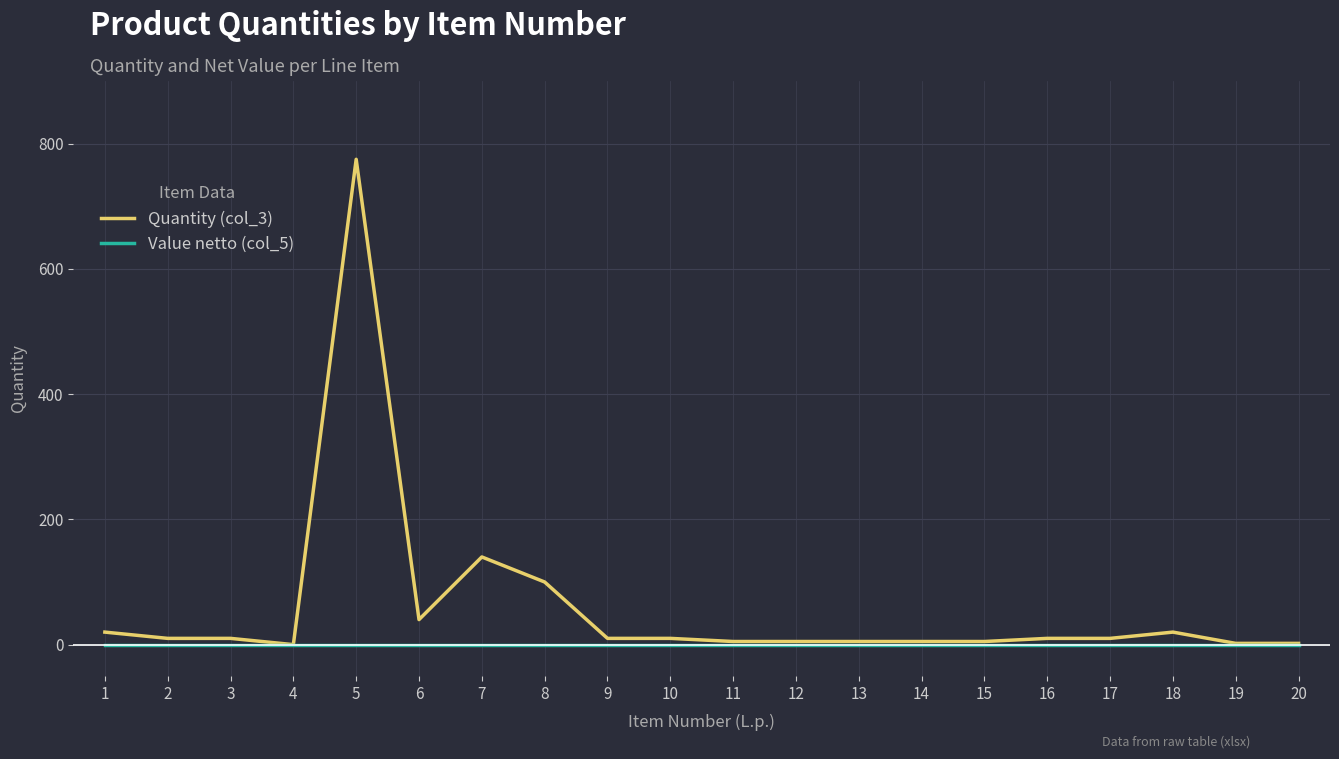

Rank the series by their maximum value, from highest to lowest.

Quantity (col_3), Value netto (col_5)